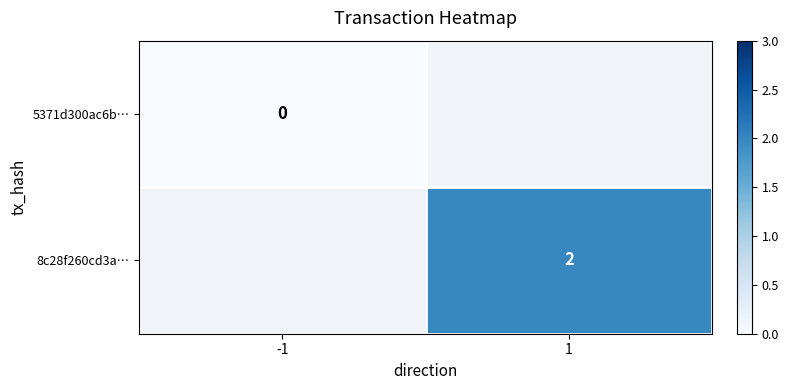

The value of 8c28f260cd3a… at 1 is 2. True or false?

True